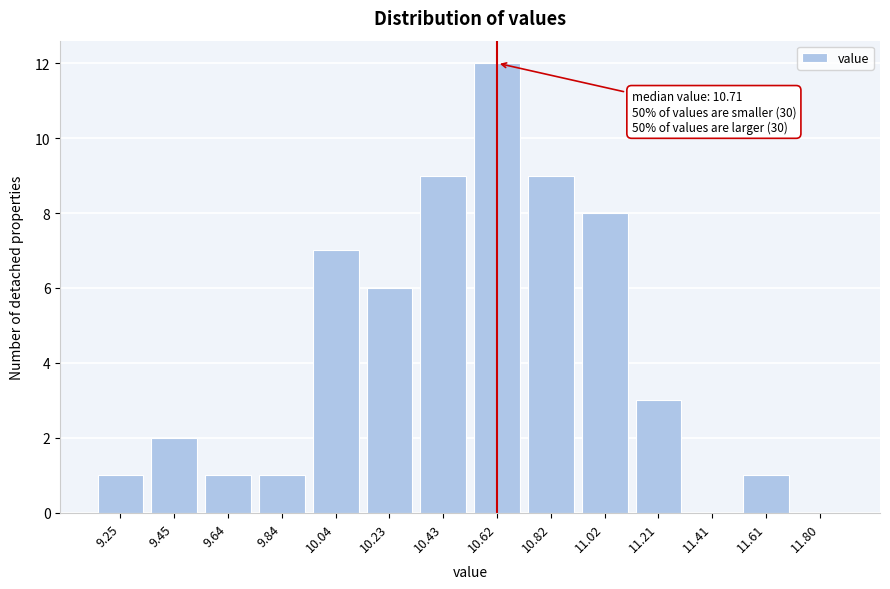

Reading left to right, transcribe all the data shown in this chart.

9.25=1	9.45=2	9.64=1	9.84=1	10.04=7	10.23=6	10.43=9	10.62=12	10.82=9	11.02=8	11.21=3	11.41=0	11.61=1	11.80=0